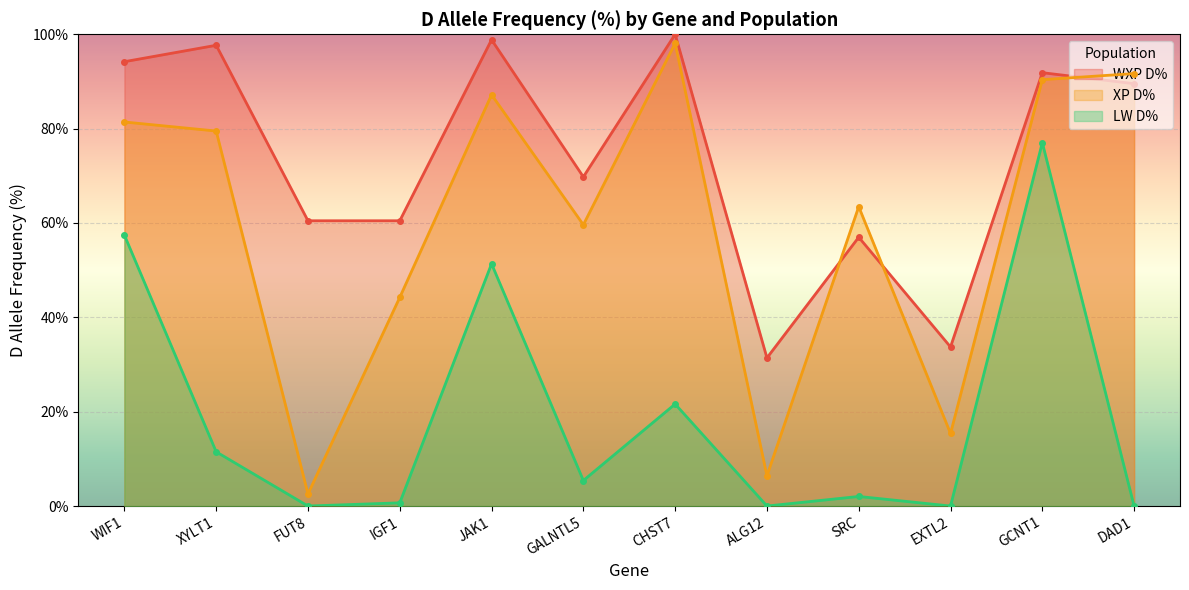

Reading left to right, extract all data points from this chart.

WXP D%: 94.2	97.7	60.5	60.5	98.8	69.8	100.0	31.4	57.0	33.7	91.9	89.5
XP D%: 81.4	79.5	2.6	44.2	87.2	59.6	98.1	6.4	63.5	15.4	90.4	91.7
LW D%: 57.4	11.5	0.0	0.7	51.4	5.4	21.6	0.0	2.0	0.0	77.0	0.0